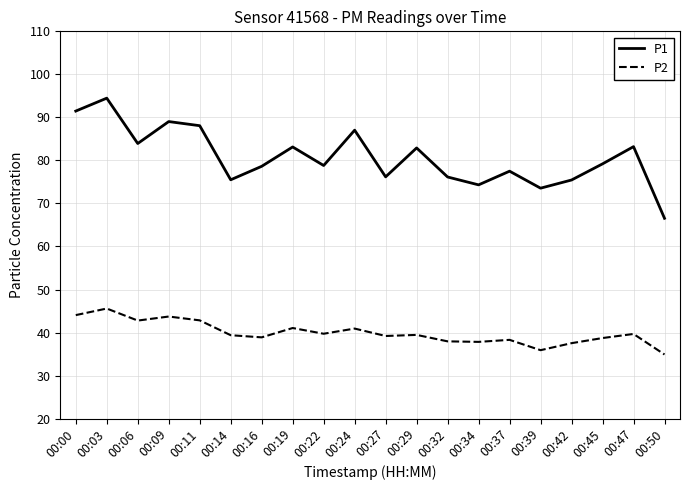

How many categories are shown in the chart?

20